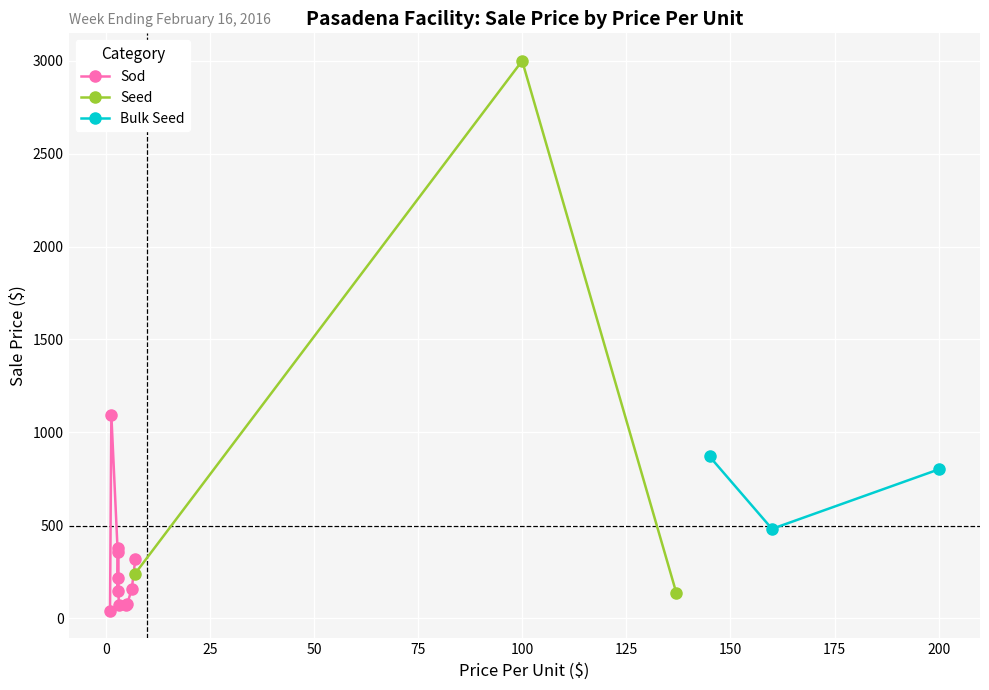

What is the lowest value of the Seed series?

137.0